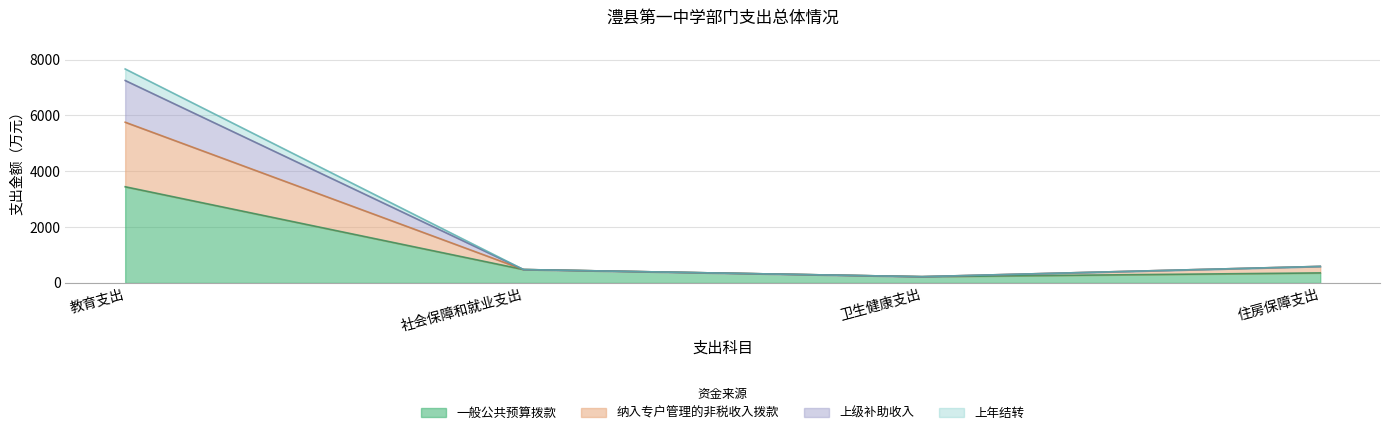

True or false: 上级补助收入 and 上年结转 cross at least once.

False